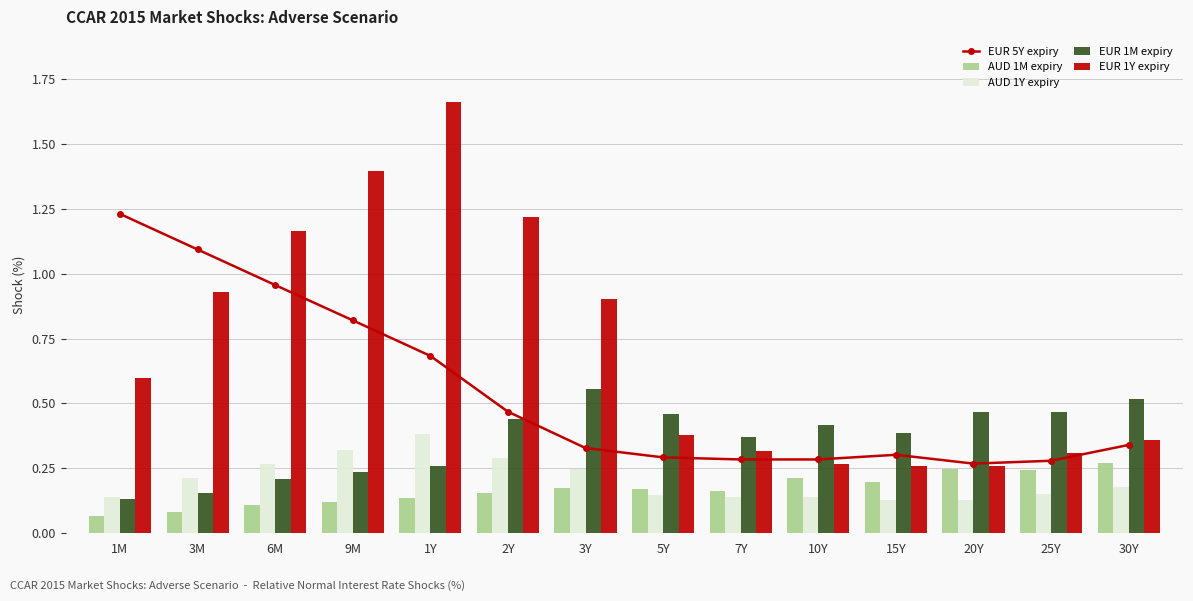

What is the spread (max minus min) of values at 9M?

1.3